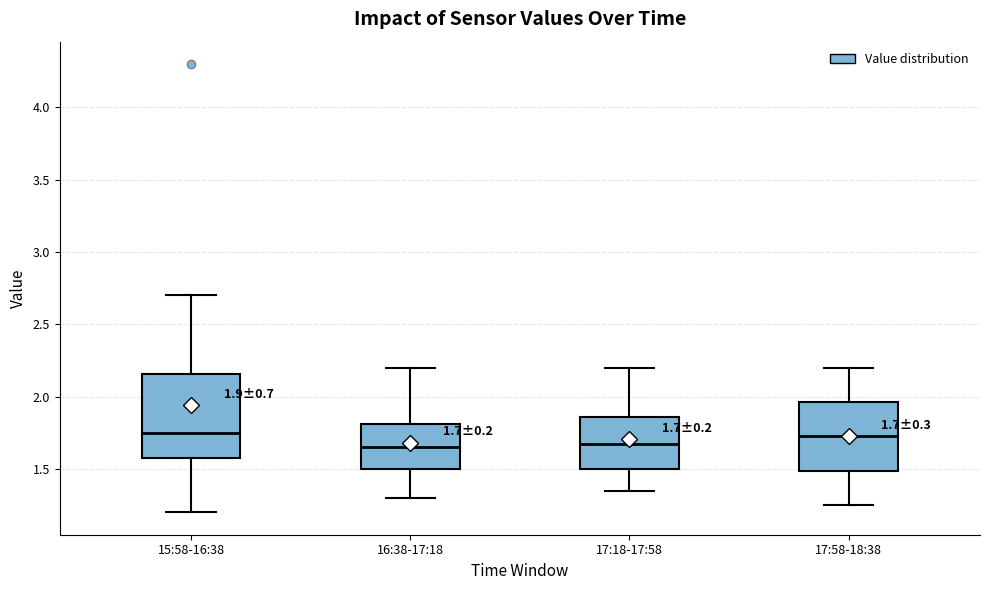

Which box is the tallest, from its lower edge to its upper edge?

15:58-16:38